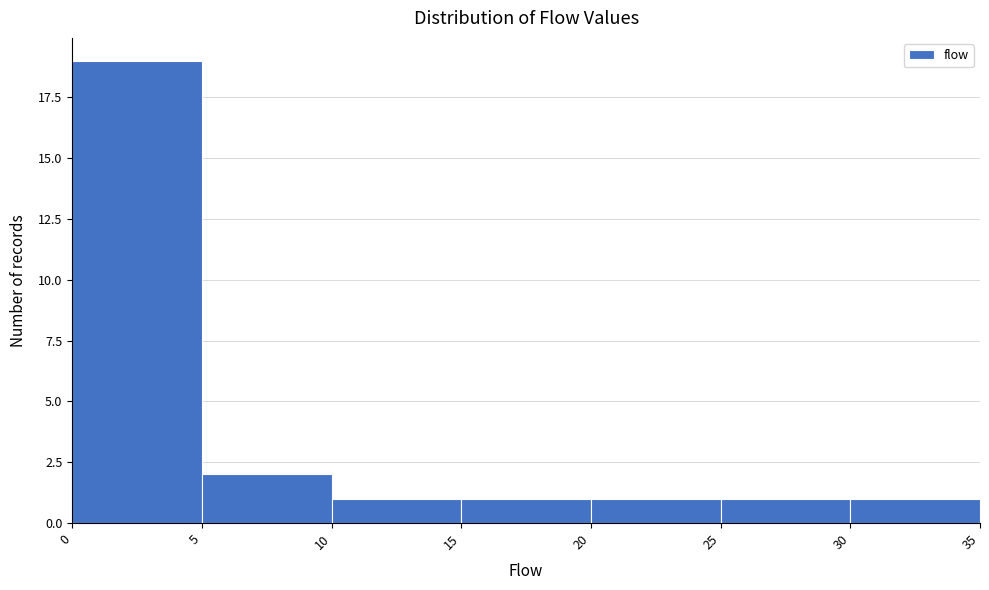

How tall is the bar that spans 30 to 35 on the x-axis? The values are not printed on the chart, so give them approximately, as read against the axis.

1